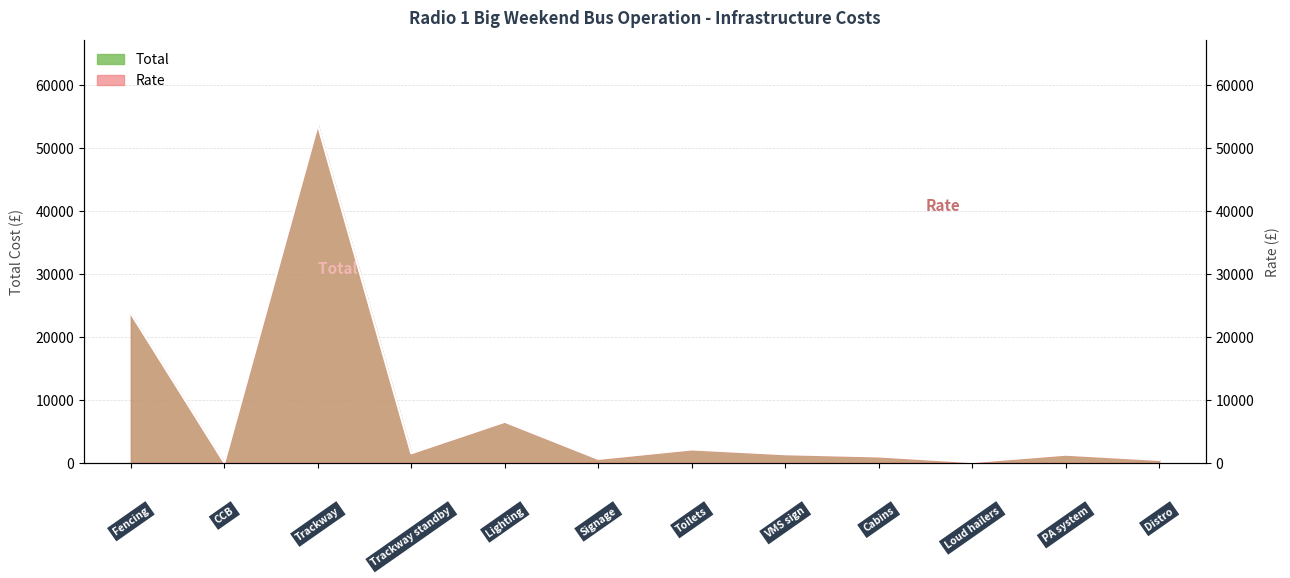

True or false: Total has a value of 120 at Distro.

False